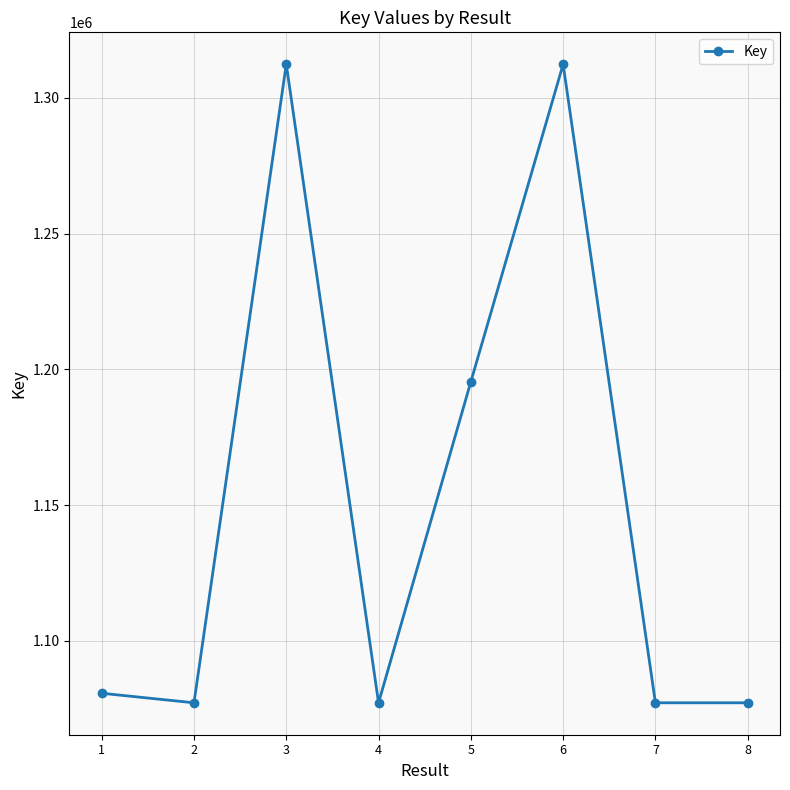

The value at 5 is 1195447. True or false?

True